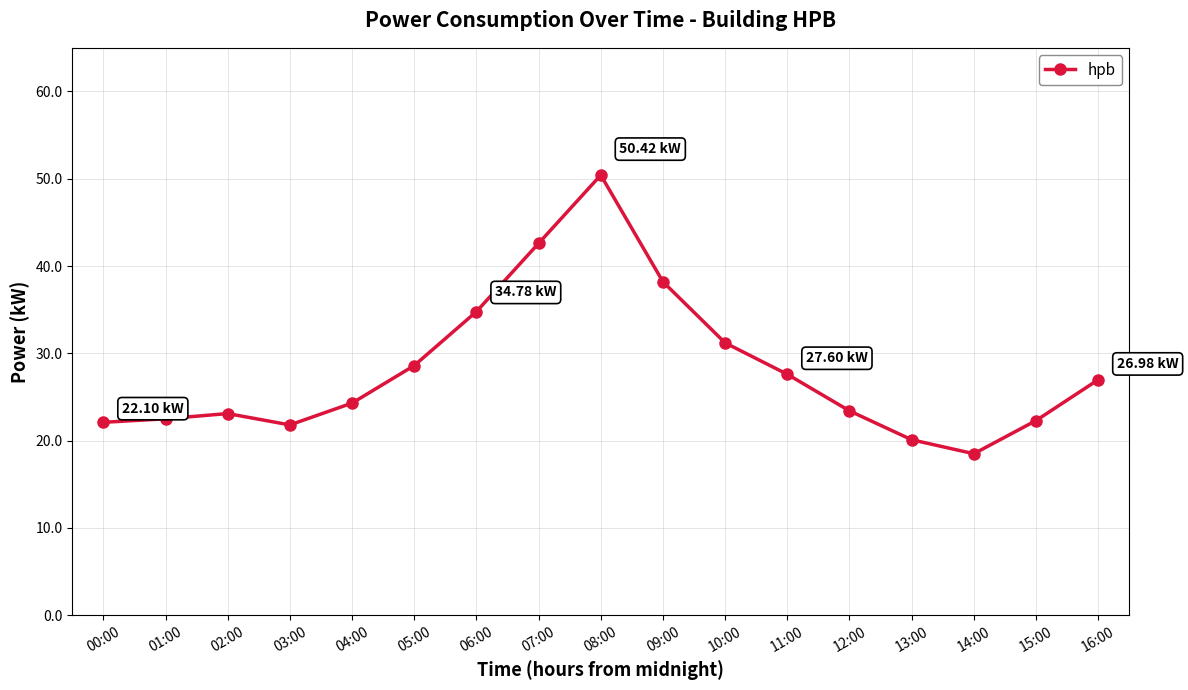

Count the number of categories in the chart.

17